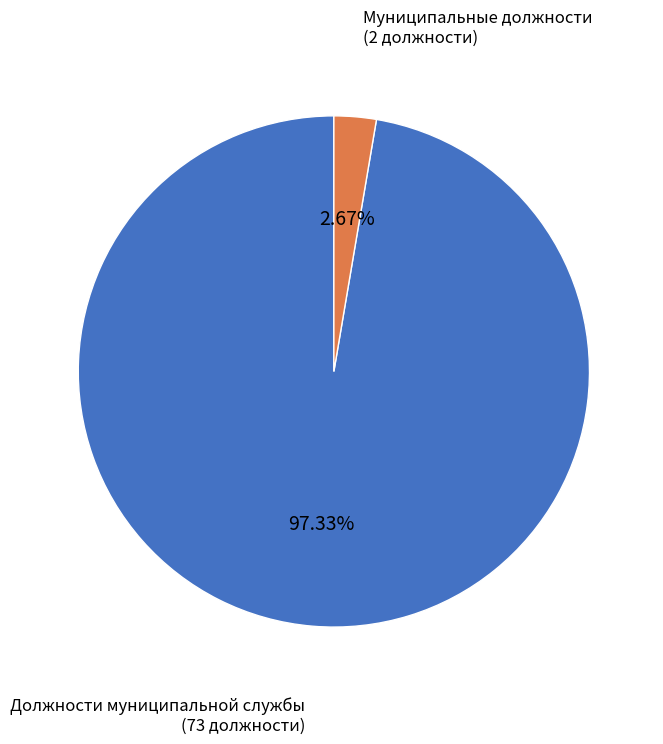

Is there a majority slice in this chart?

Yes